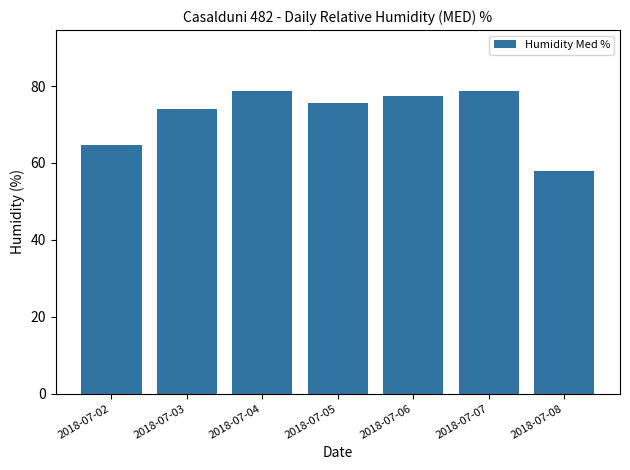

The chart shows a value of 39.5 at 2018-07-08. True or false?

False